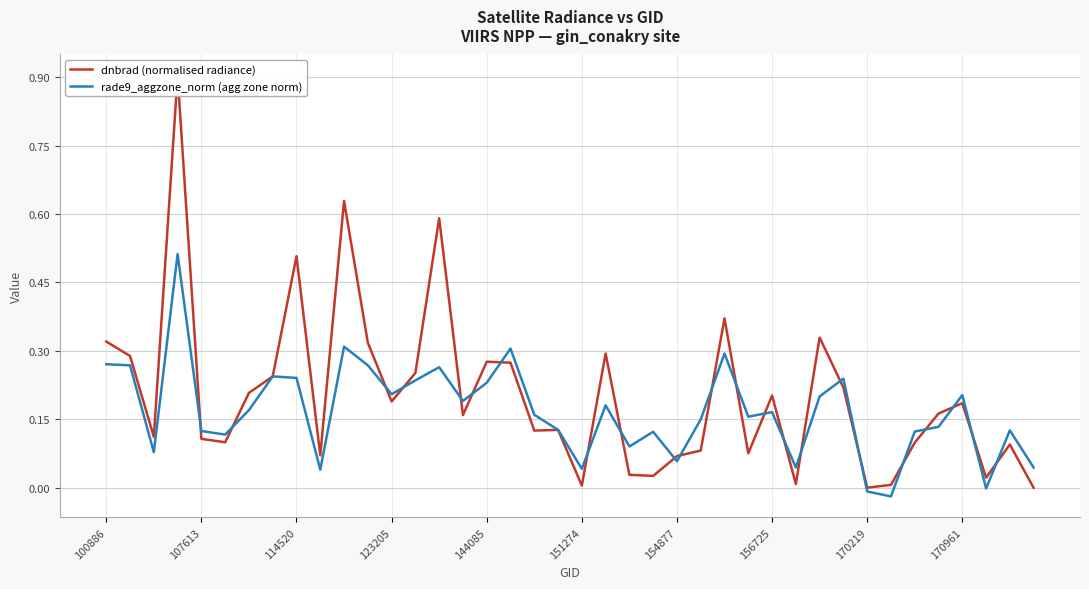

The value of dnbrad (normalised radiance) at 25 is 0.1. True or false?

False